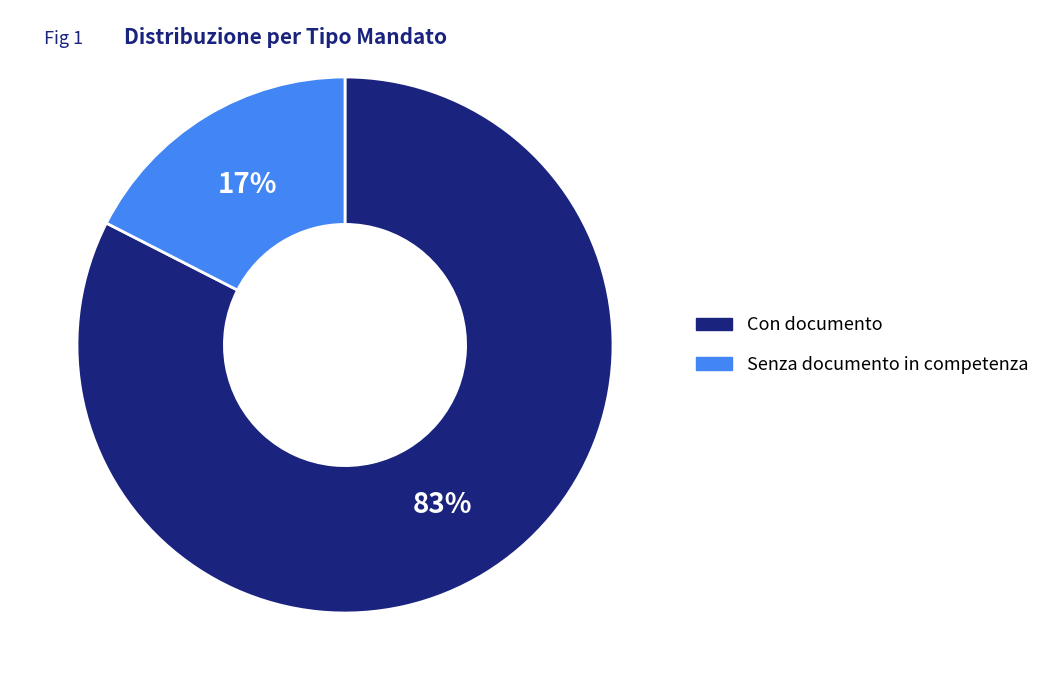

What is the ratio of the value at Senza documento in competenza to the value at Con documento?

0.2